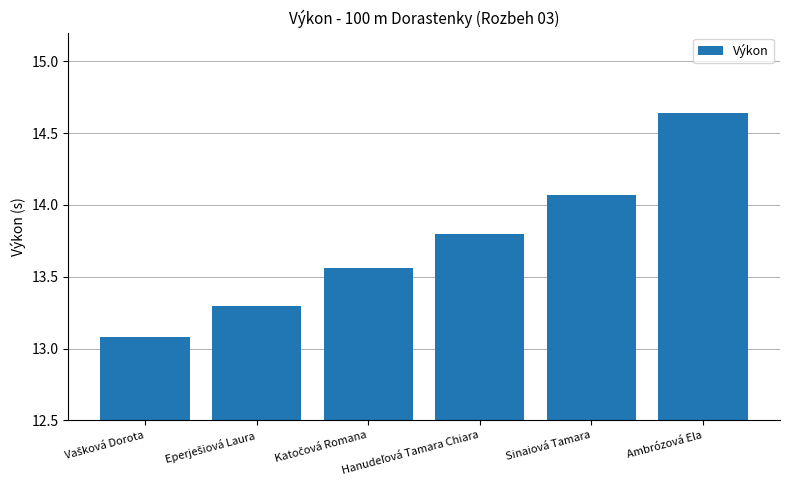

What is the difference between the second highest and minimum values?

1.0